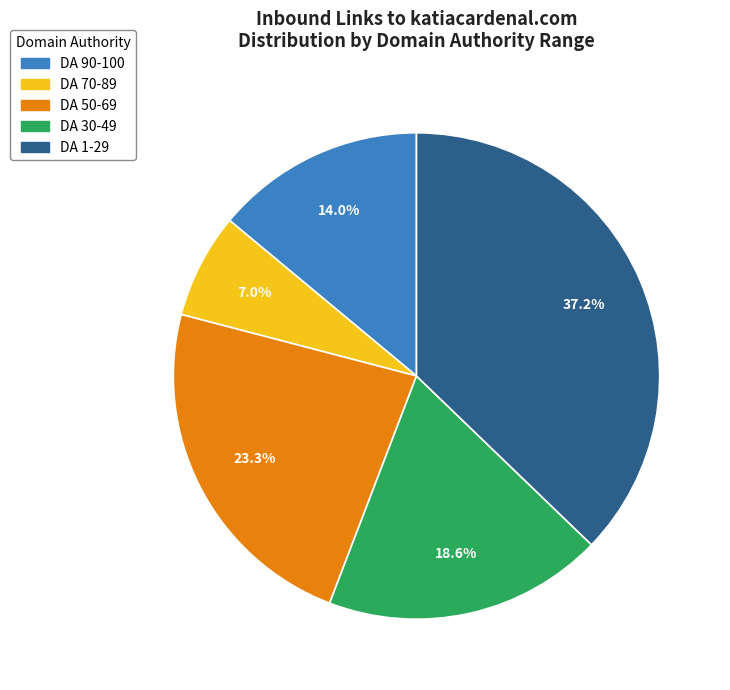

Is there any slice that represents more than half of the pie?

No